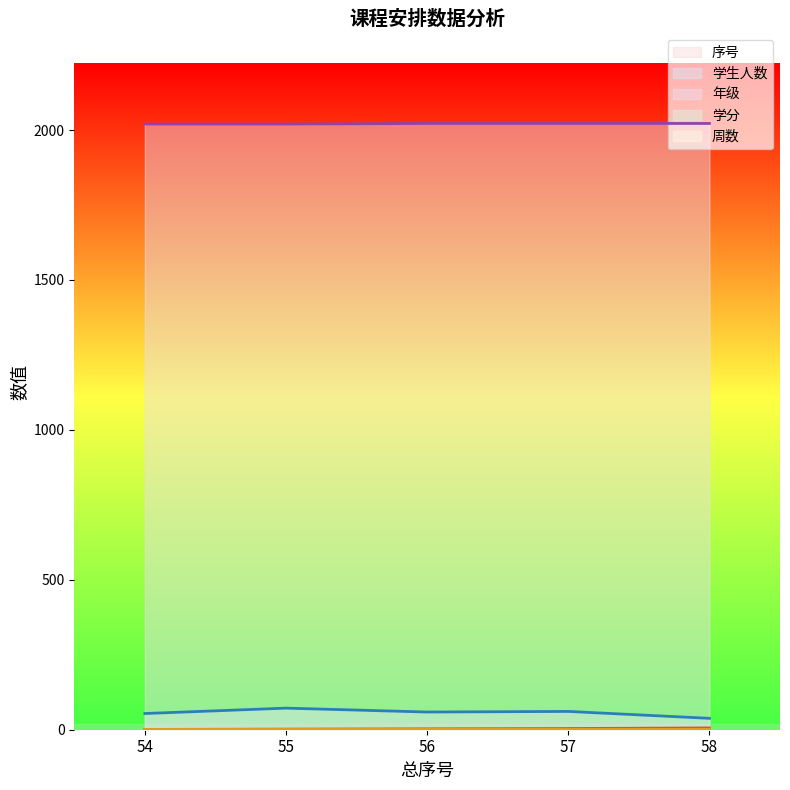

What is the value of the 序号 point at the 1st from the left?

1